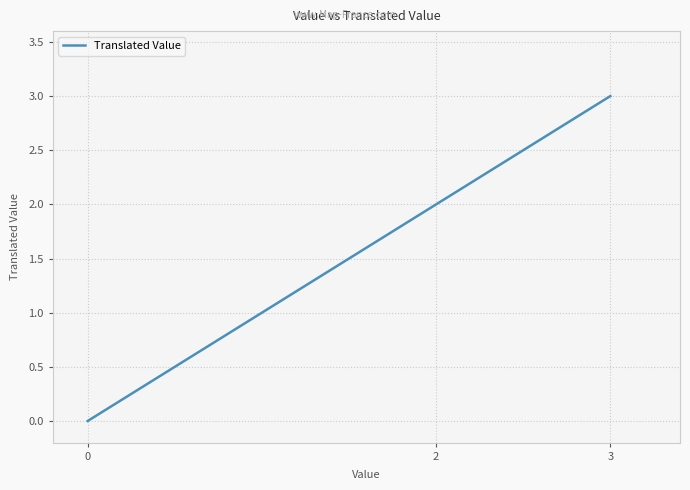

Reading left to right, transcribe all the data shown in this chart.

0=0	2=2	3=3